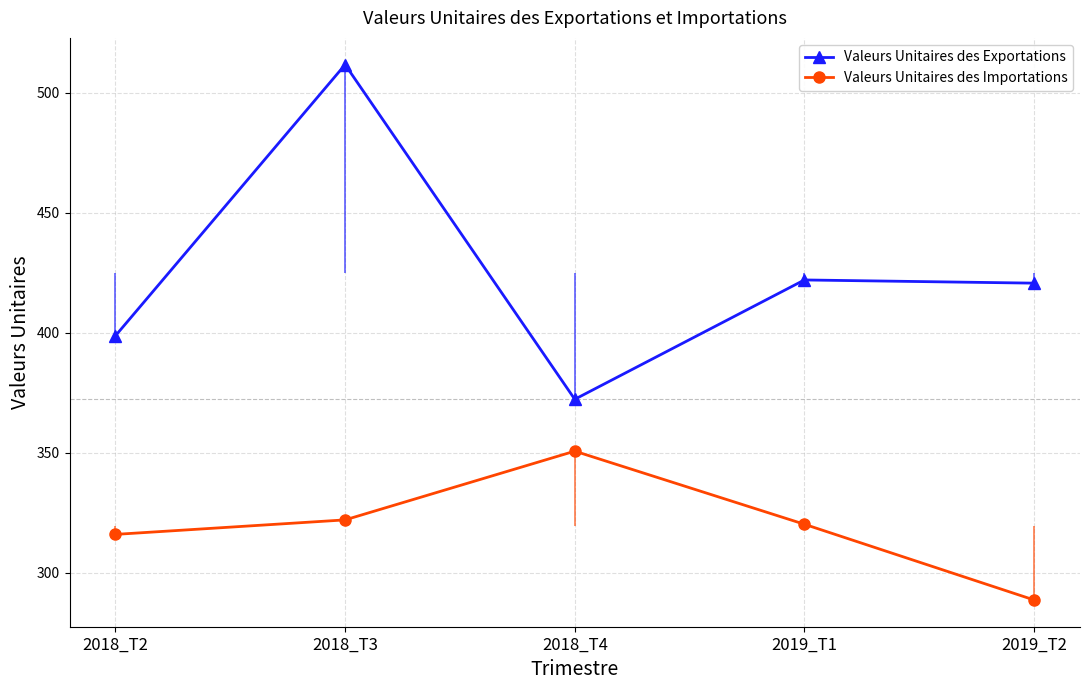

Reading left to right, what are all the values shown in this chart?

Valeurs Unitaires des Exportations: 2018_T2=398.7	2018_T3=511.6	2018_T4=372.2	2019_T1=421.9	2019_T2=420.6
Valeurs Unitaires des Importations: 2018_T2=316.0	2018_T3=322.0	2018_T4=350.6	2019_T1=320.2	2019_T2=288.6